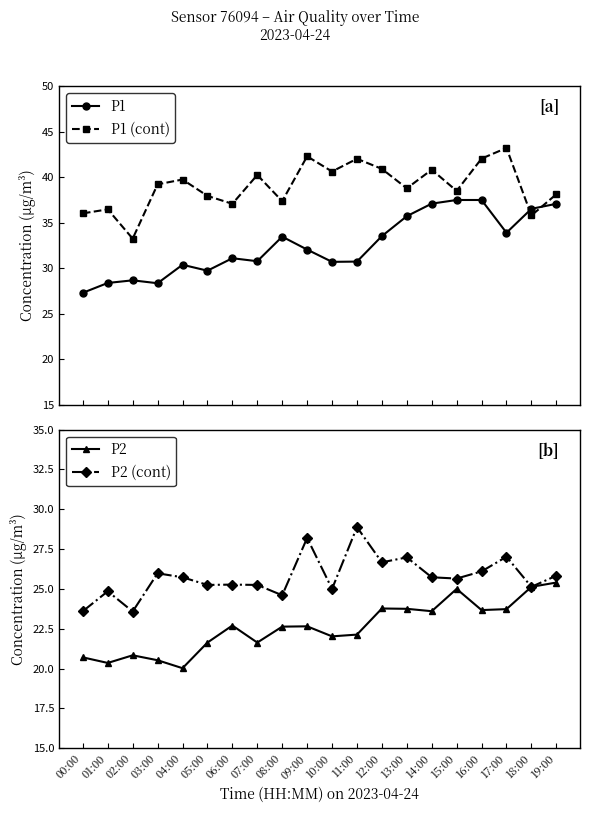

At 19:00, list the series in order from smallest to largest.

P2, P2 (cont), P1, P1 (cont)